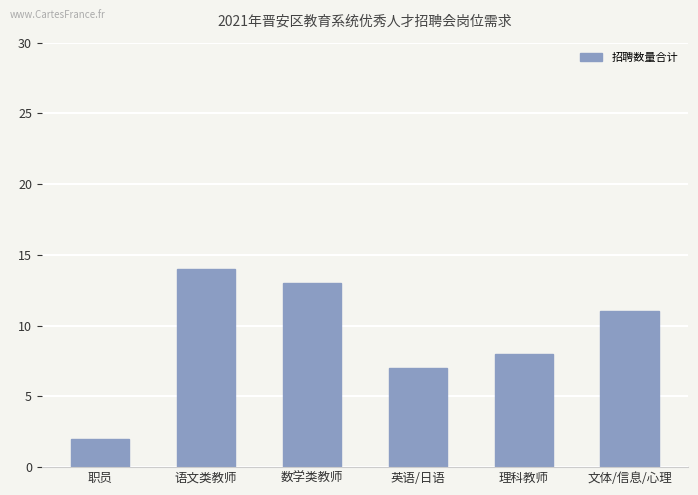

How many data points does each series have?

6